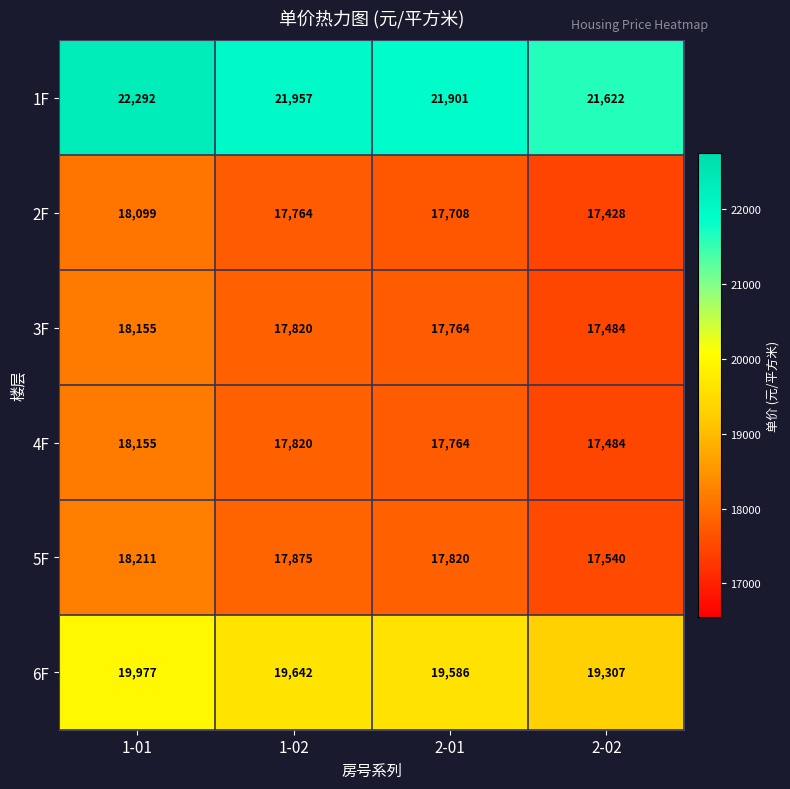

Rank the categories by 3F value from highest to lowest.

1-01, 1-02, 2-01, 2-02